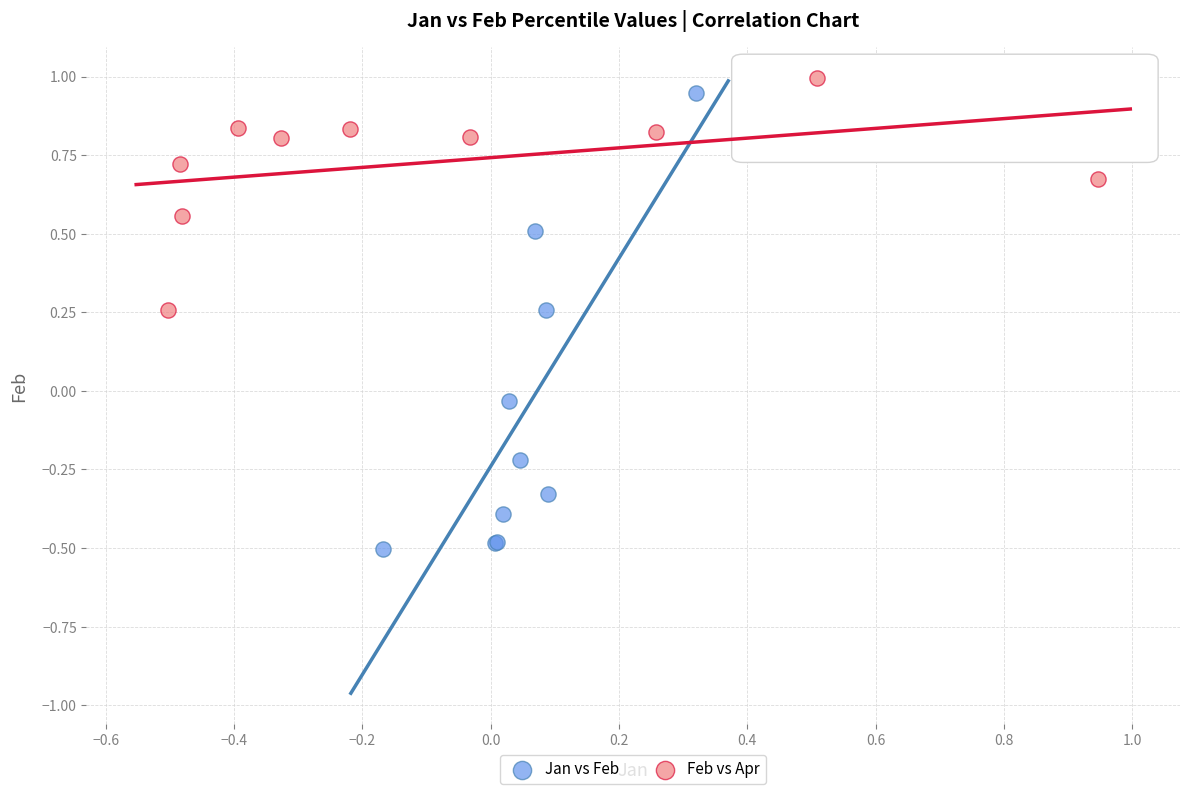

Which series has the largest Y range (max minus min)?

Jan vs Feb